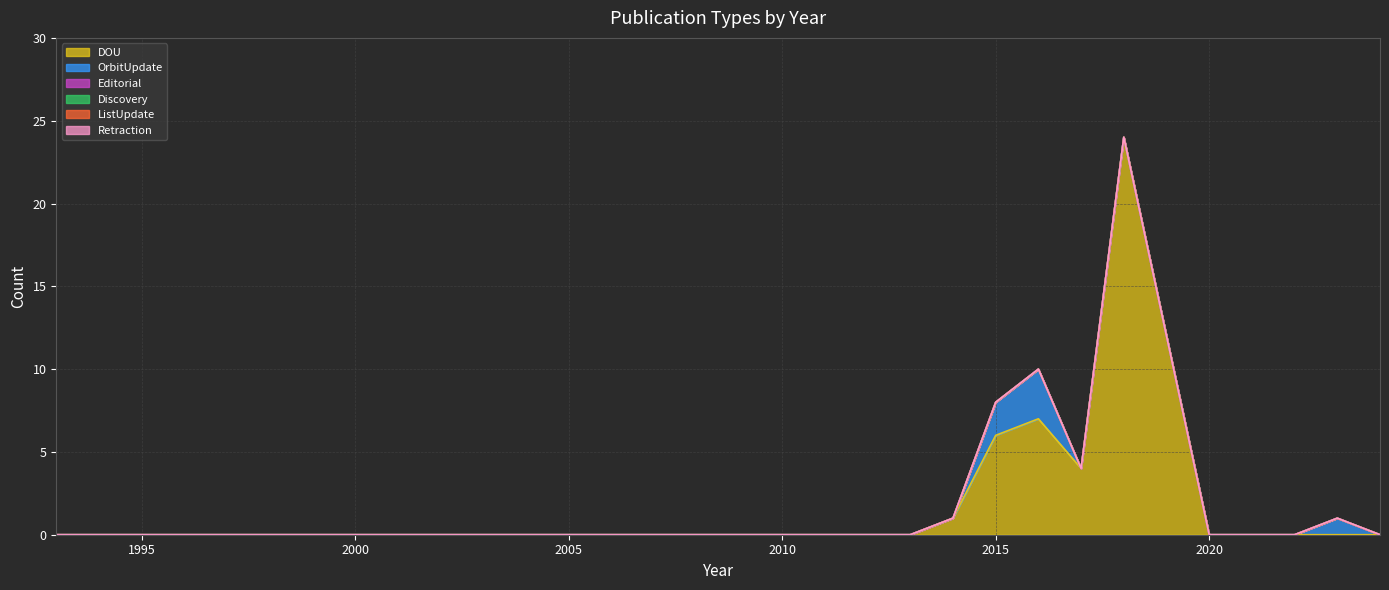

At how many categories does at least one series exceed 19?

1